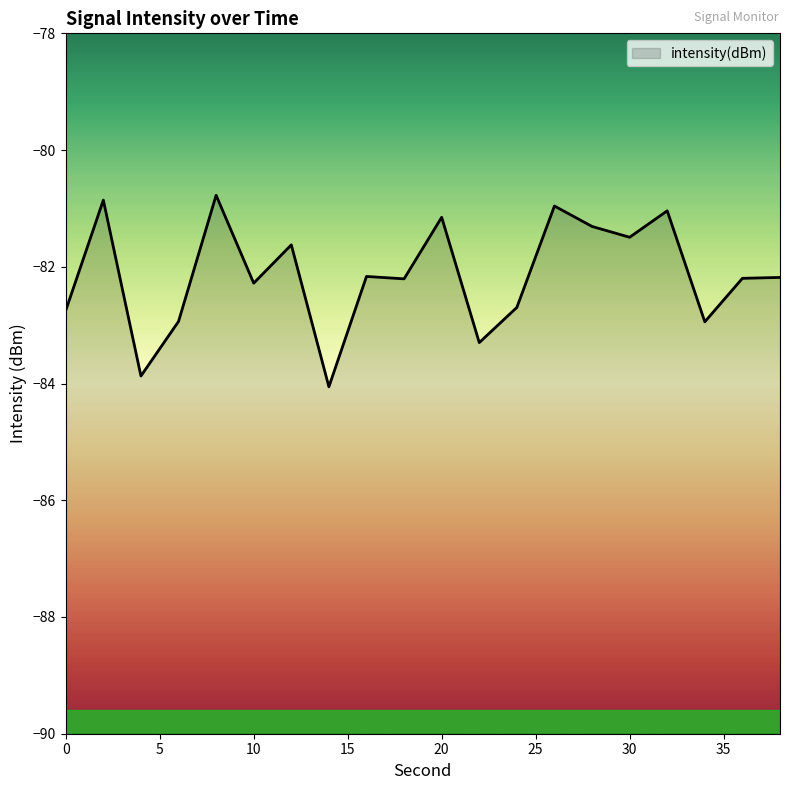

What is the sum of the values at 25 and 18?

-164.5